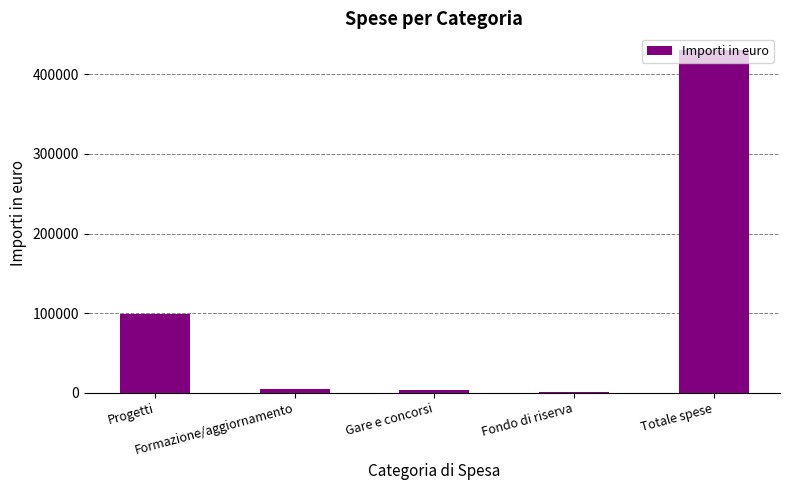

What is the change in value from Progetti to Fondo di riserva?

-96969.4